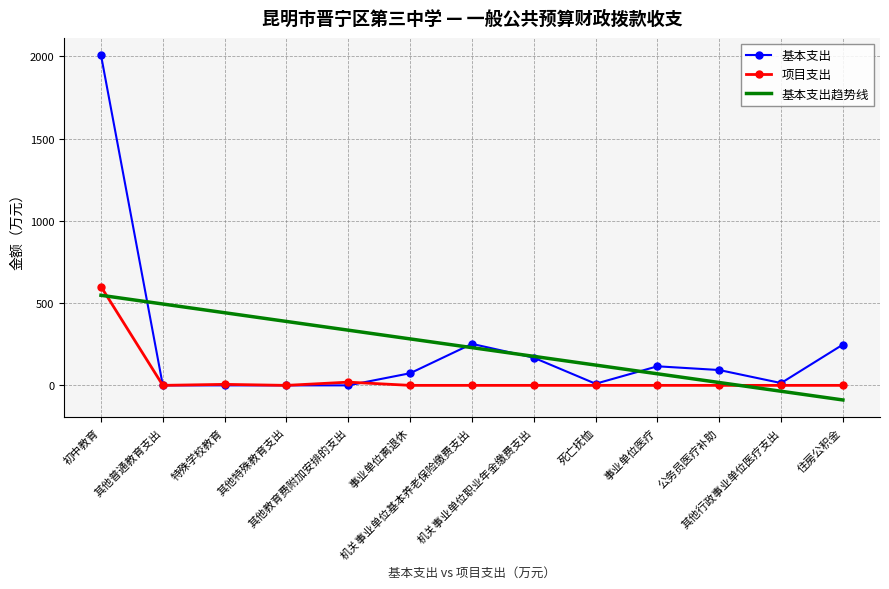

Which series changed the most between 机关事业单位基本养老保险缴费支出 and 其他行政事业单位医疗支出?

基本支出趋势线